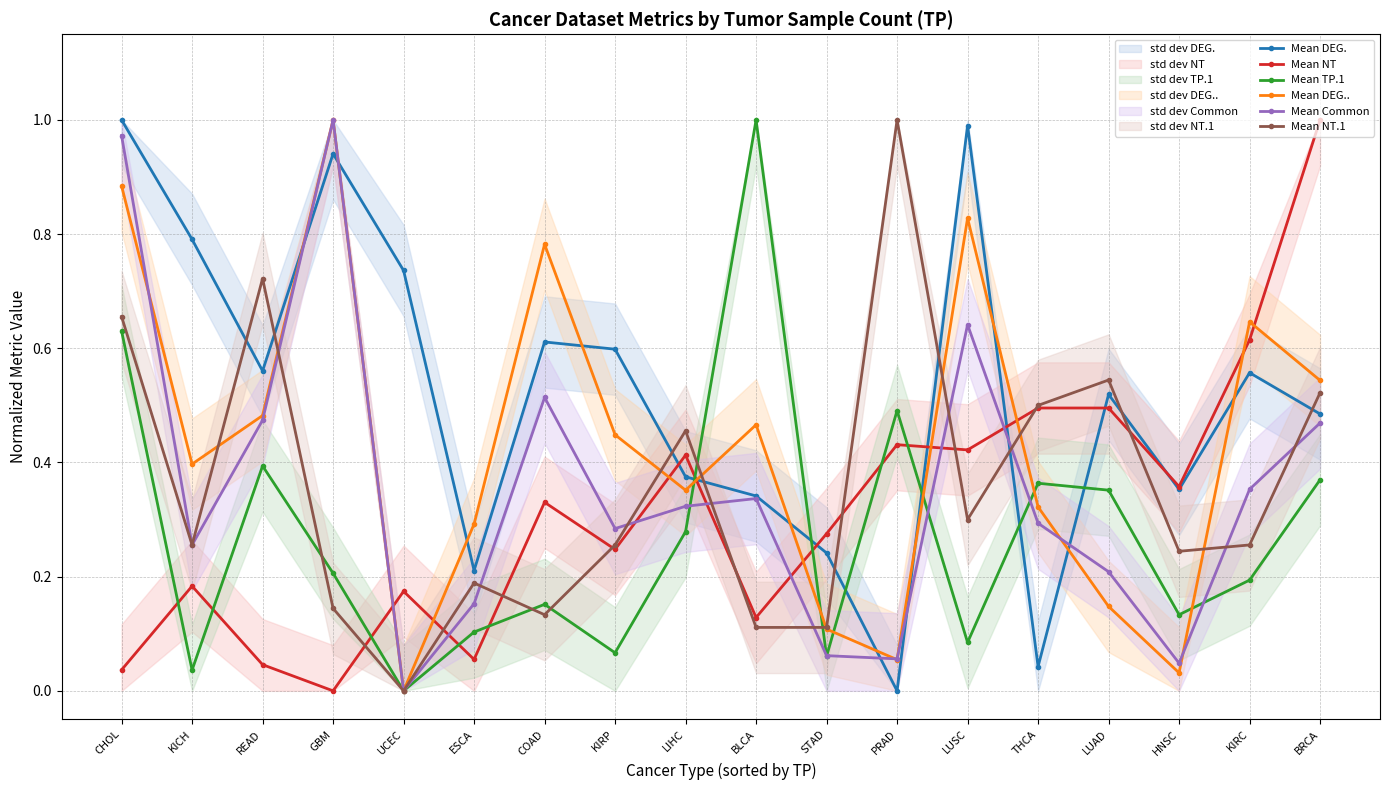

What is the difference between the maximum and second lowest values in the Mean DEG. series?

1.0